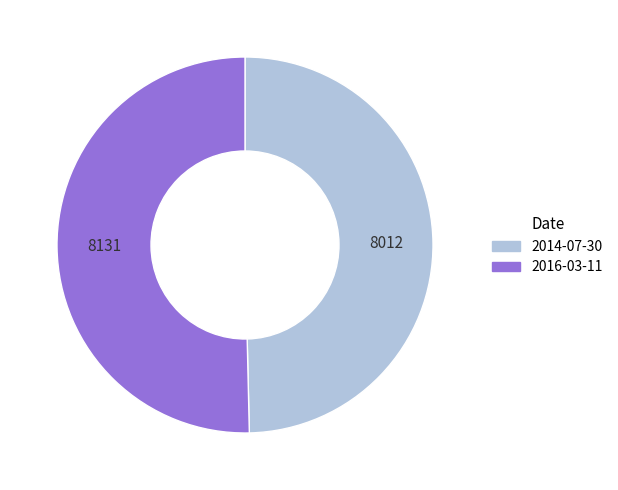

The 2014-07-30 slice represents 50% of the pie. True or false?

True